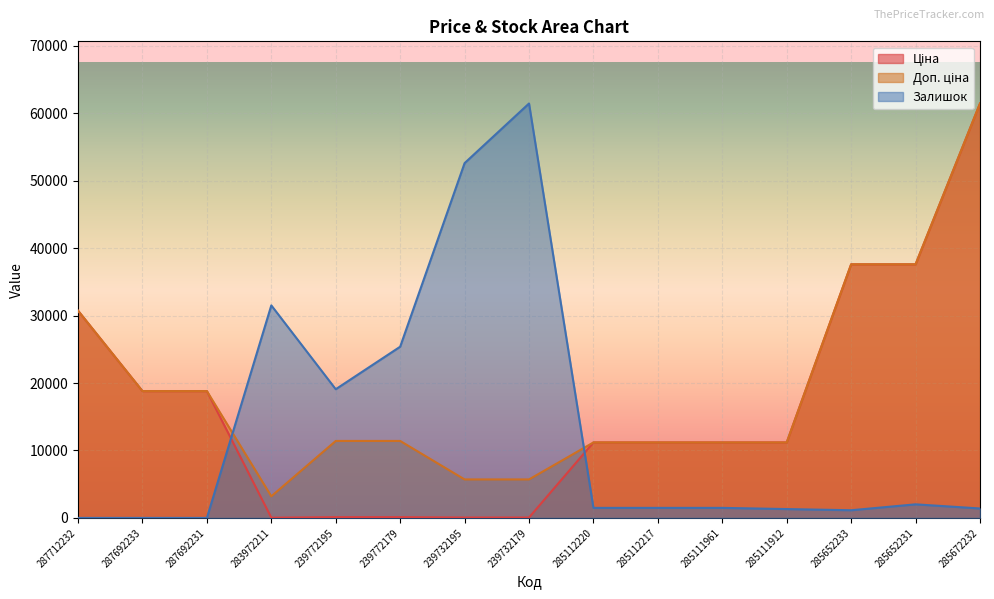

What are all the series names shown in the legend?

Ціна, Доп. ціна, Залишок